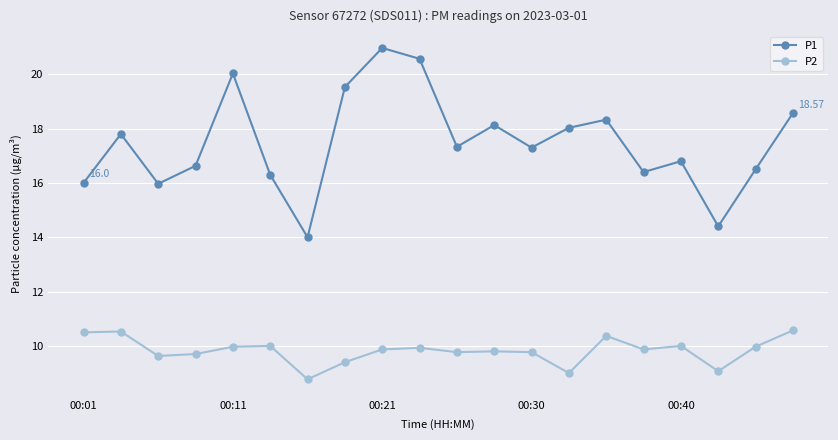

List the series in order of their overall mean, highest first.

P1, P2